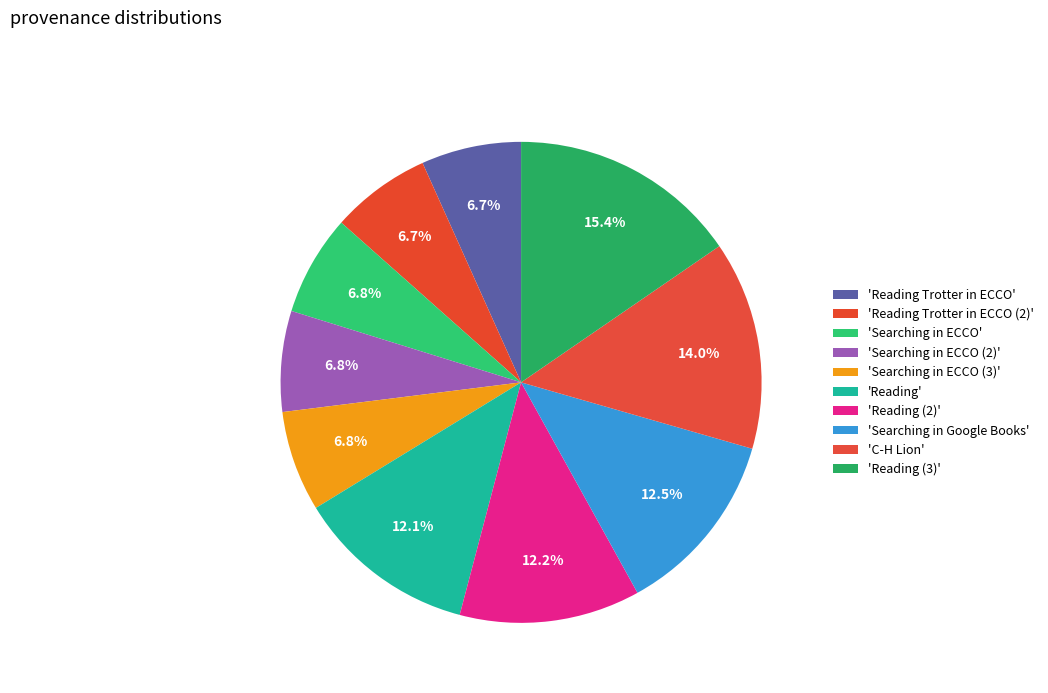

How many slices are in this pie chart?

10